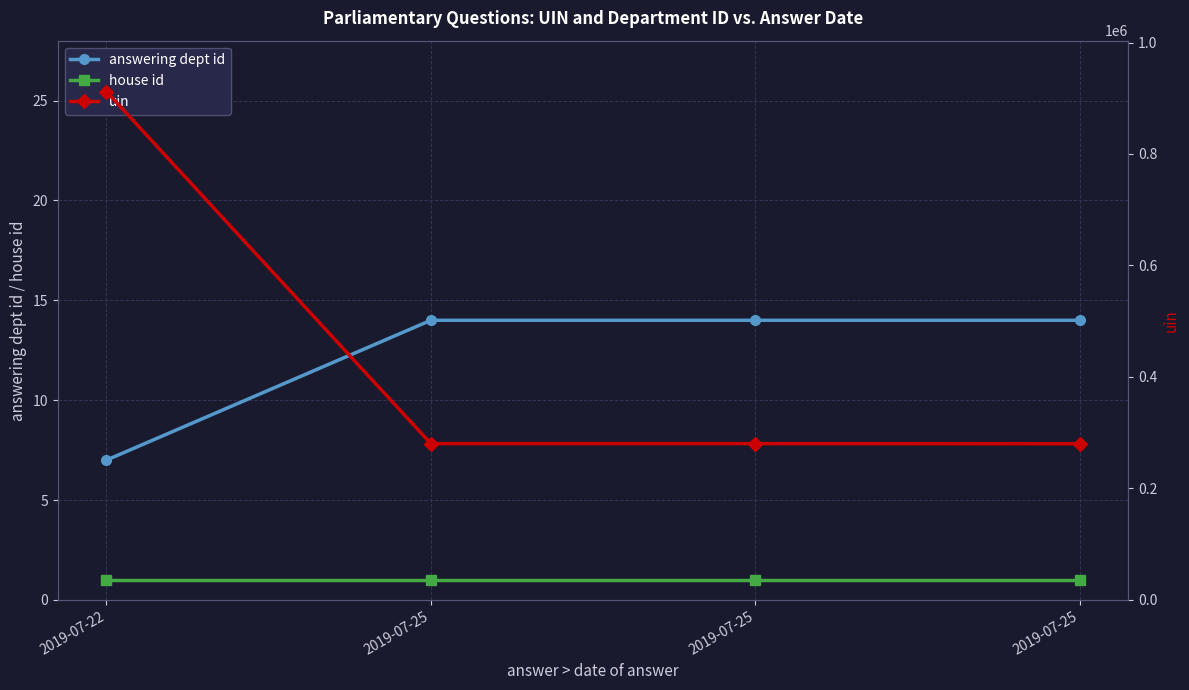

Where is the first local maximum for uin?

2019-07-25